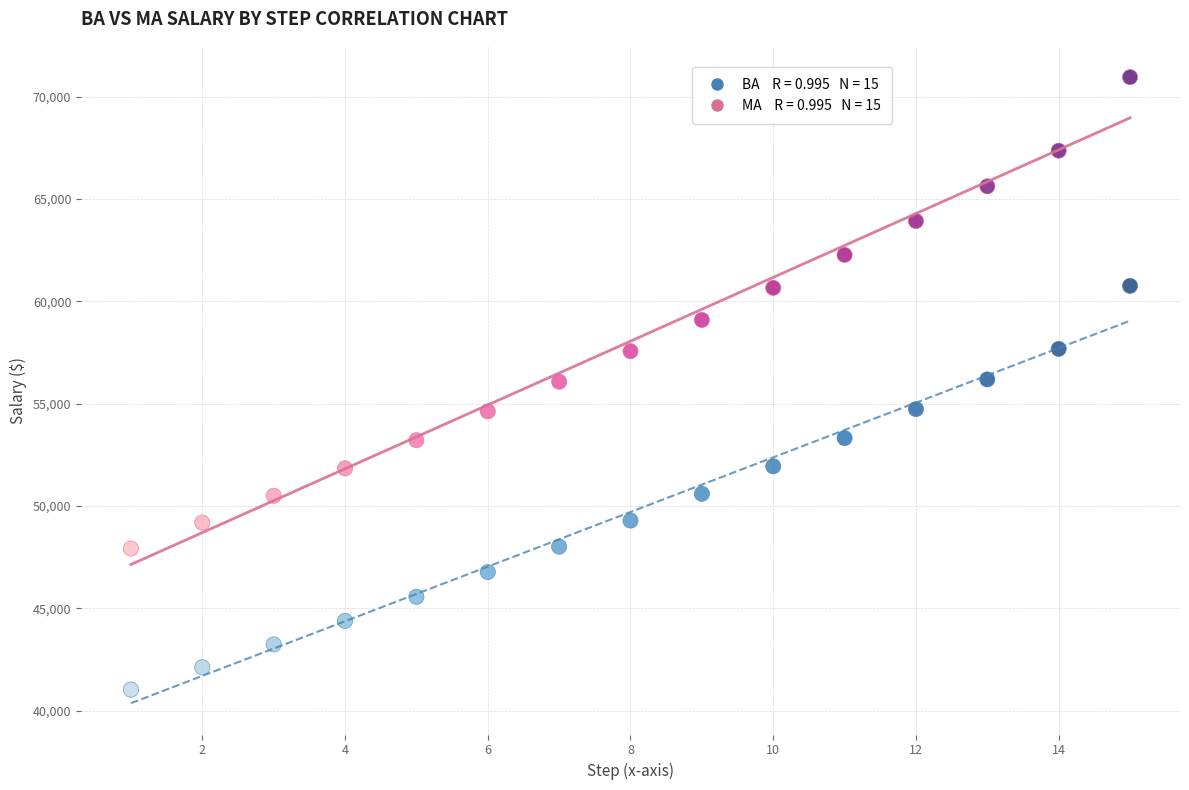

Across all data points, what is the range of Y values (max minus min)?

29933